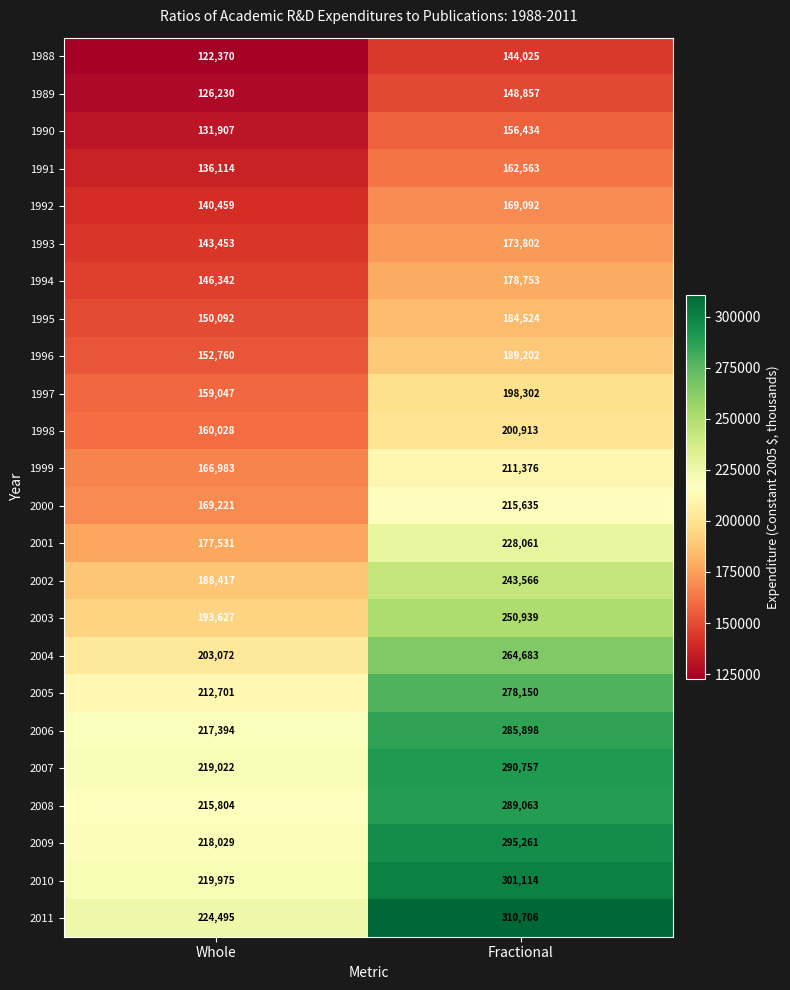

How many series are shown in this chart?

24